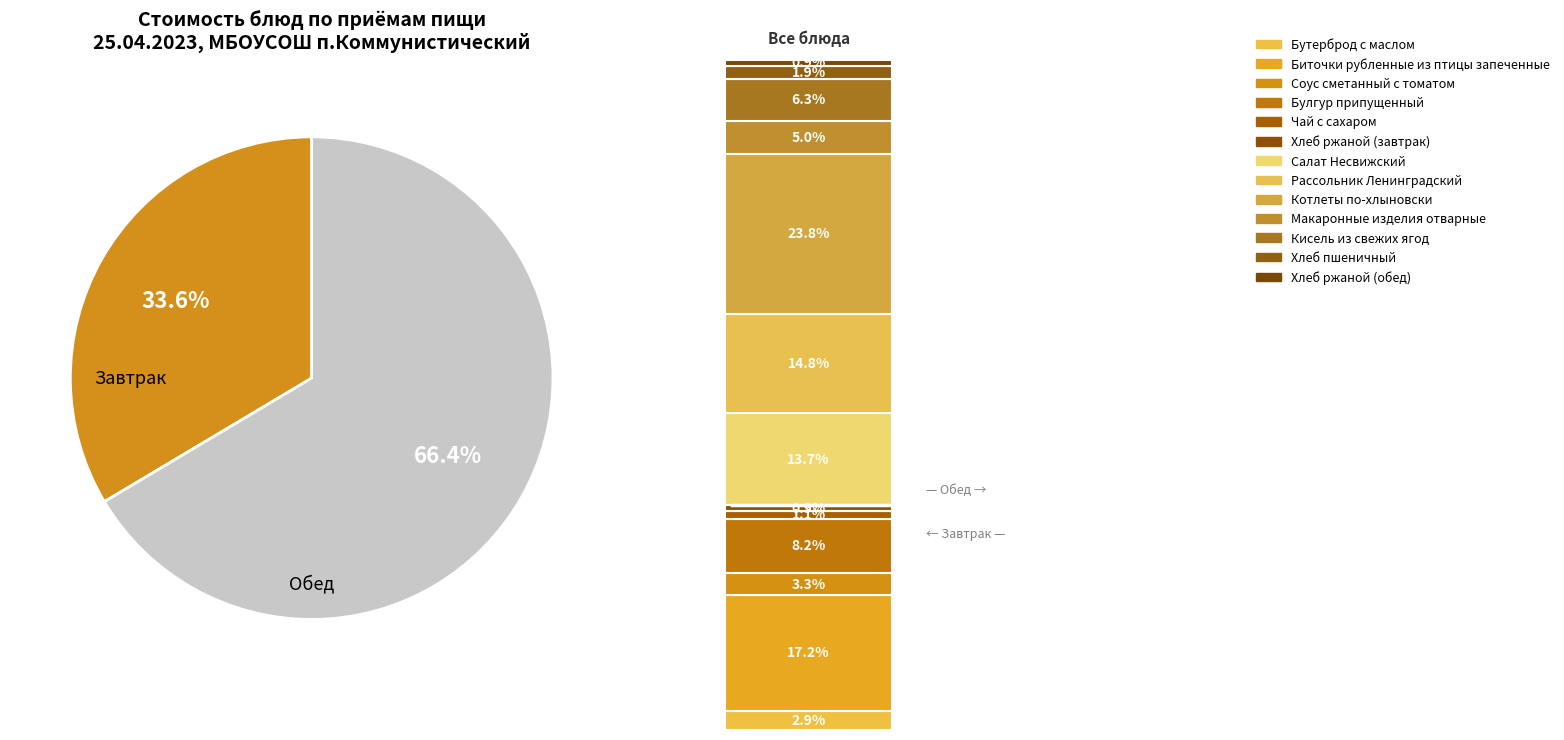

To the nearest percent, what percentage of the pie is Рассольник Ленинградский?

15%